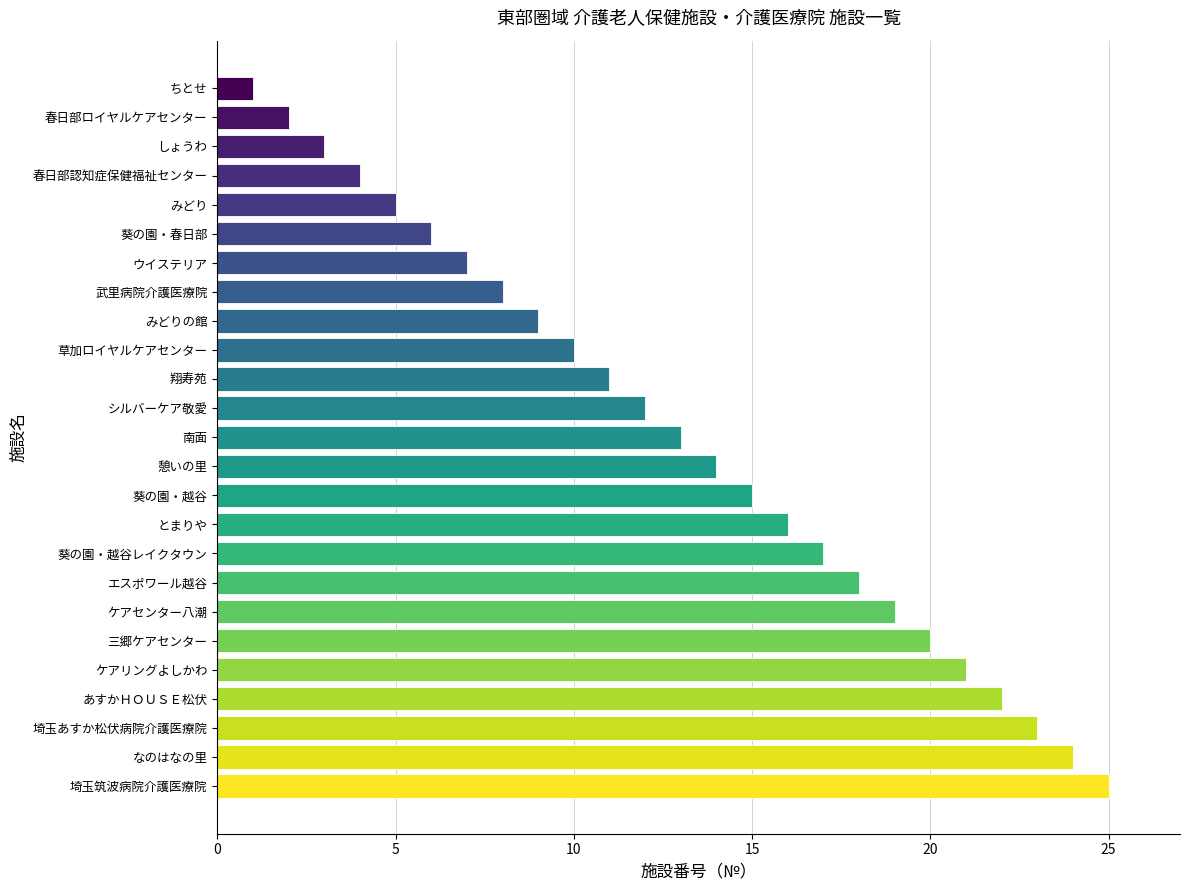

Rank the categories by value from lowest to highest.

ちとせ, 春日部ロイヤルケアセンター, しょうわ, 春日部認知症保健福祉センター, みどり, 葵の園・春日部, ウイステリア, 武里病院介護医療院, みどりの館, 草加ロイヤルケアセンター, 翔寿苑, シルバーケア敬愛, 南面, 憩いの里, 葵の園・越谷, とまりや, 葵の園・越谷レイクタウン, エスポワール越谷, ケアセンター八潮, 三郷ケアセンター, ケアリングよしかわ, あすかＨＯＵＳＥ松伏, 埼玉あすか松伏病院介護医療院, なのはなの里, 埼玉筑波病院介護医療院